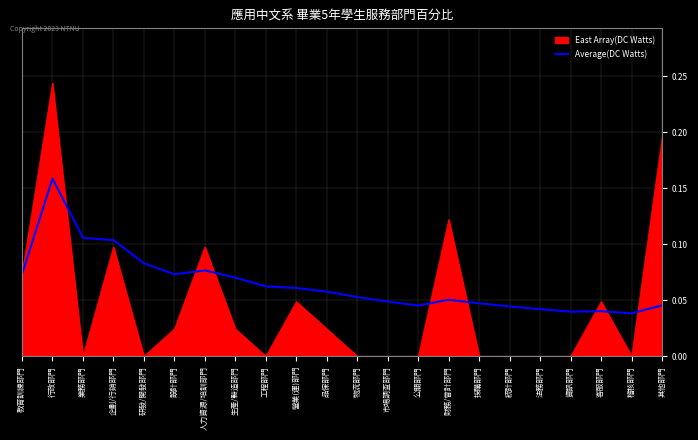

Is the value of East Array(DC Watts) at 生產/製造部門 greater than the value of Average(DC Watts) at 營業(運)部門?

No